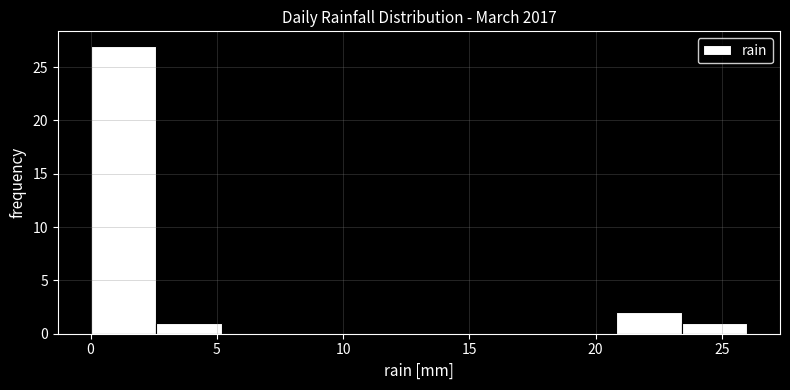

Reading left to right, transcribe this chart: for each bar, give the range it covers on the x-axis and its height. Neither the bar edges nor the heights are printed on the chart, so give them approximately, as read against the axes.

0.0 to 2.6: 27
2.6 to 5.2: 1
5.2 to 7.8: 0
7.8 to 10.4: 0
10.4 to 13.0: 0
13.0 to 15.6: 0
15.6 to 18.2: 0
18.2 to 20.8: 0
20.8 to 23.4: 2
23.4 to 26.0: 1